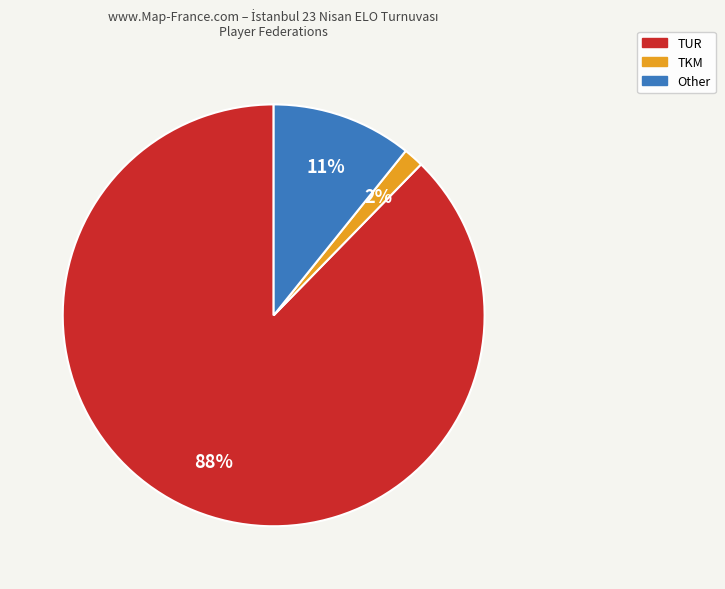

Which category accounts for the majority?

TUR